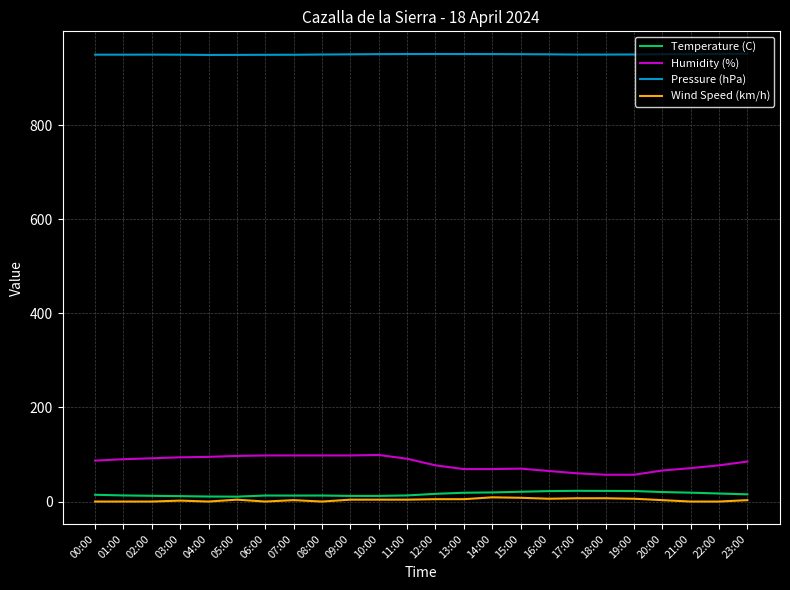

What is the difference between the Humidity (%) values at 05:00 and 20:00?

31.0